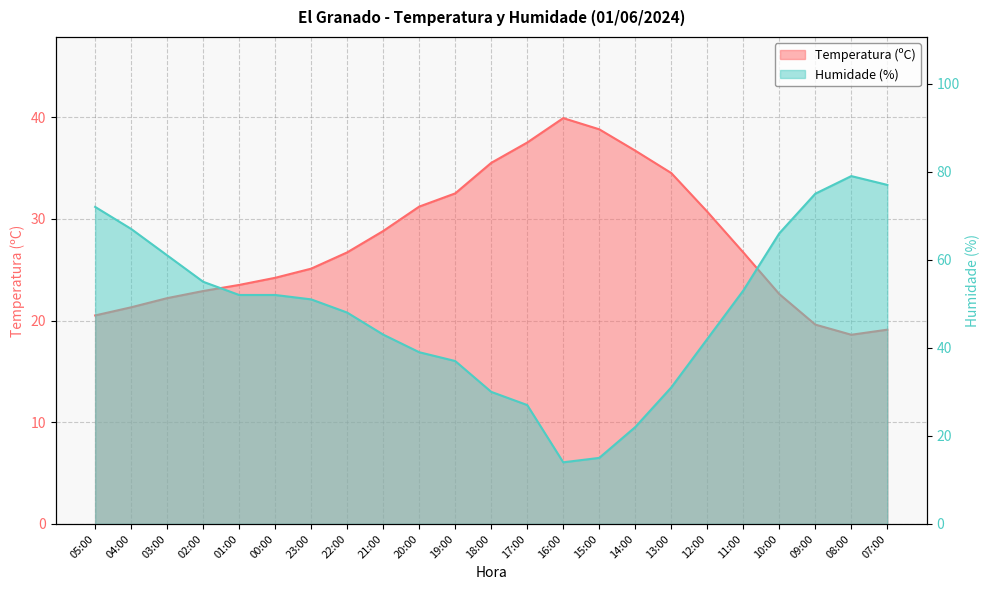

Which series changed the most between 01:00 and 12:00?

Humidade (%)